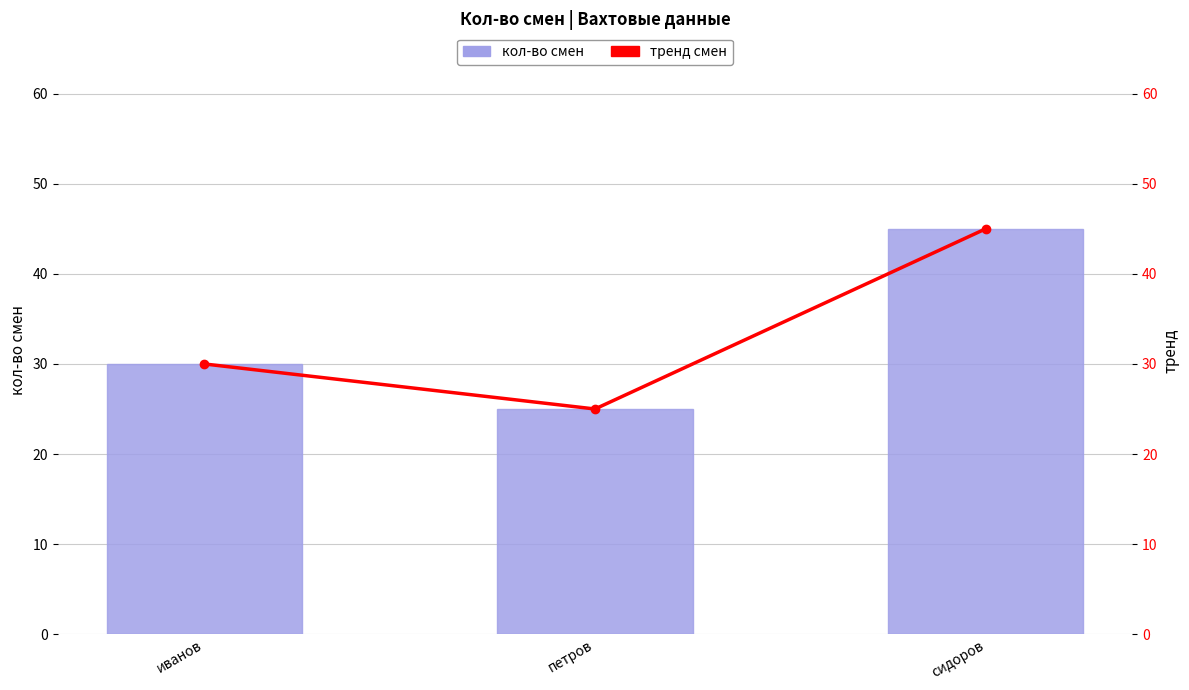

What is the label of the 2nd bar from the left?

петров